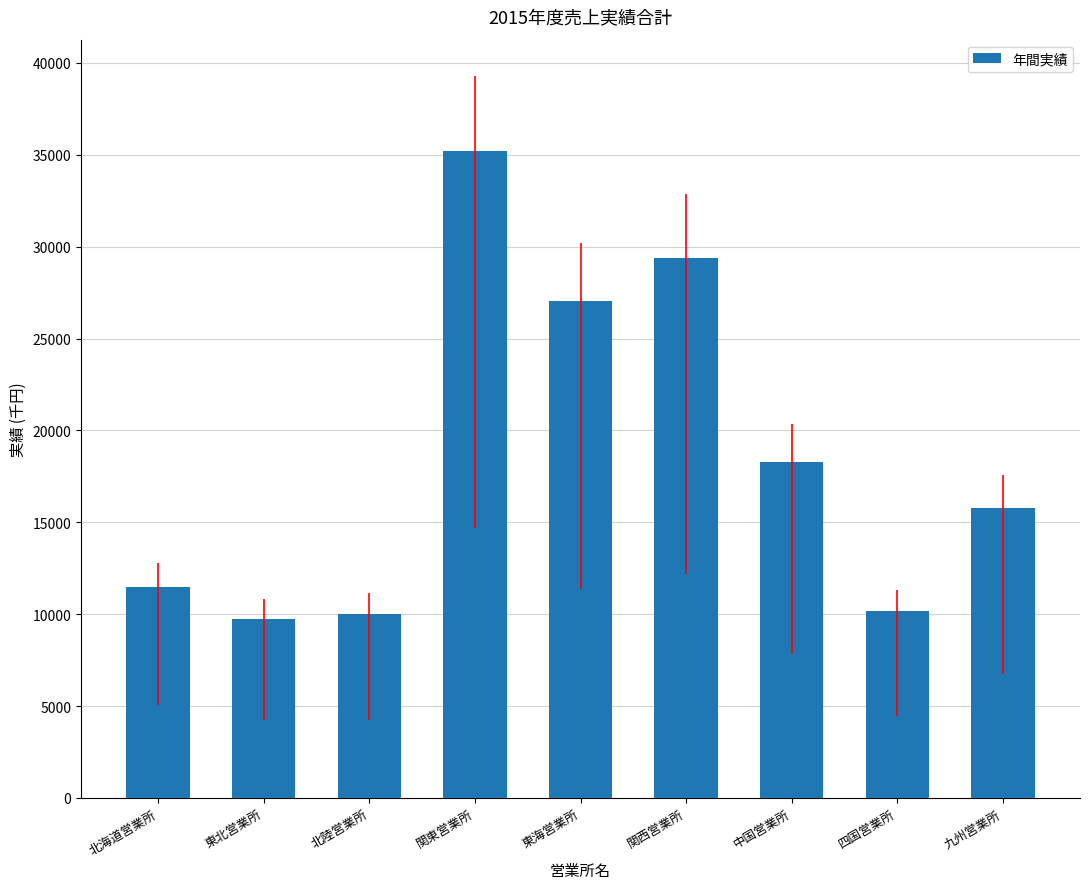

What is the difference between the maximum and minimum values?

25453